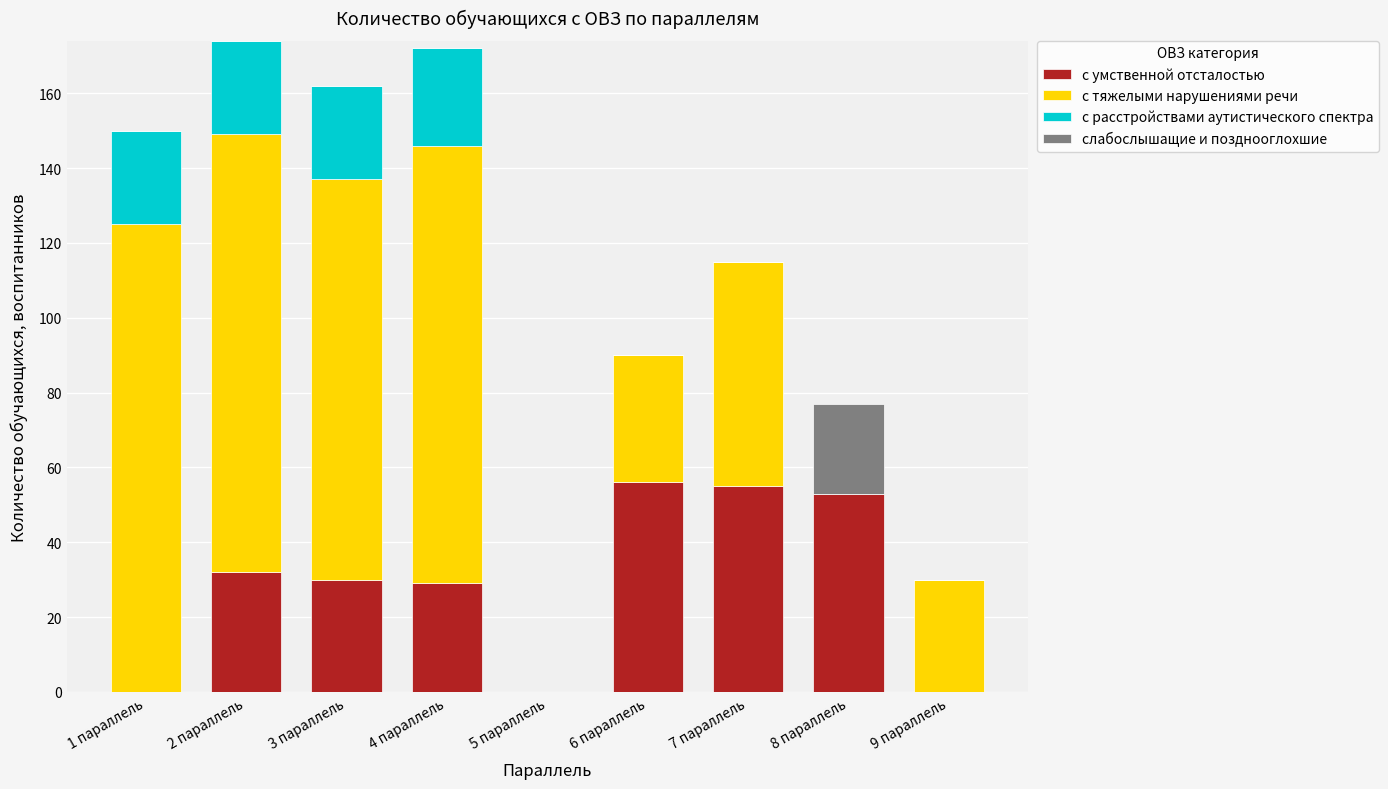

Count the number of categories in the chart.

9